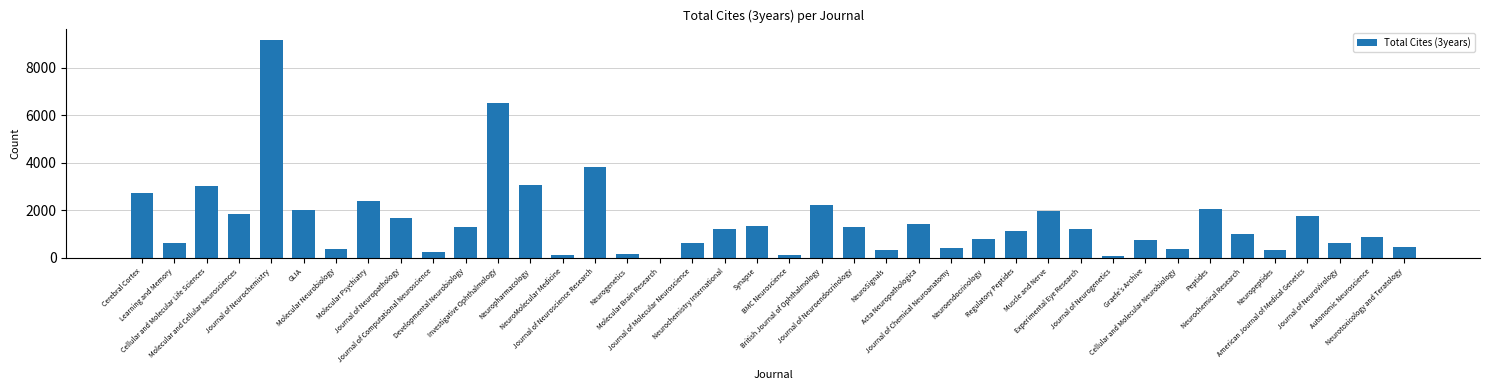

What is the sum of all values?

61525